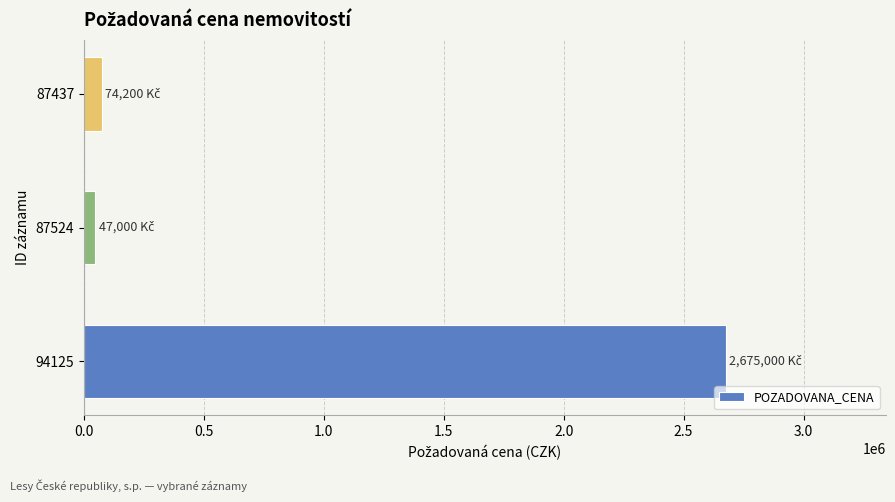

List the labels in order of value, largest first.

94125, 87437, 87524